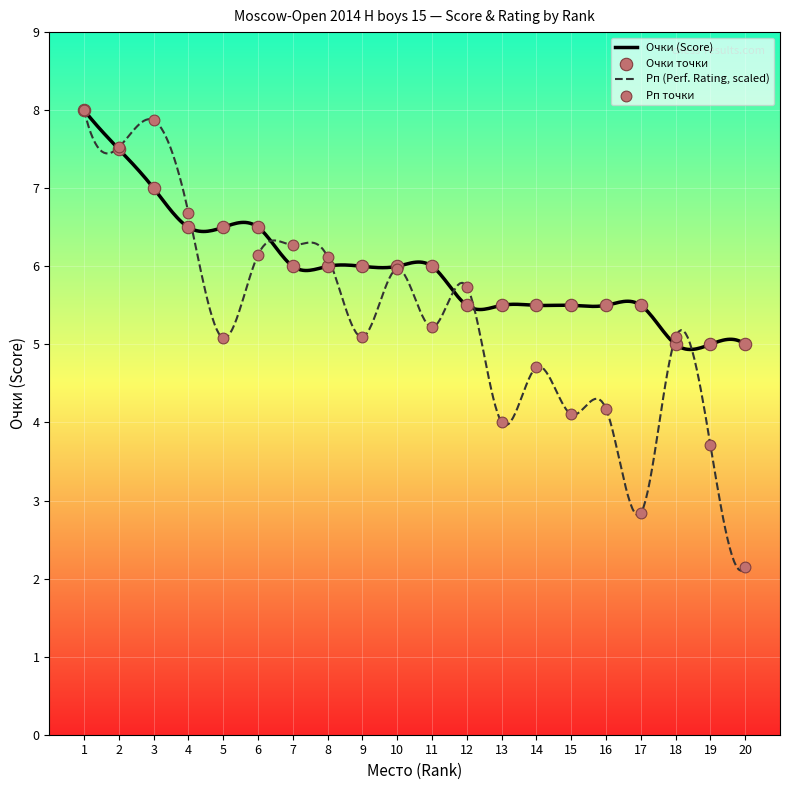

What is the lowest value of the Очки (Score) series?

4.9